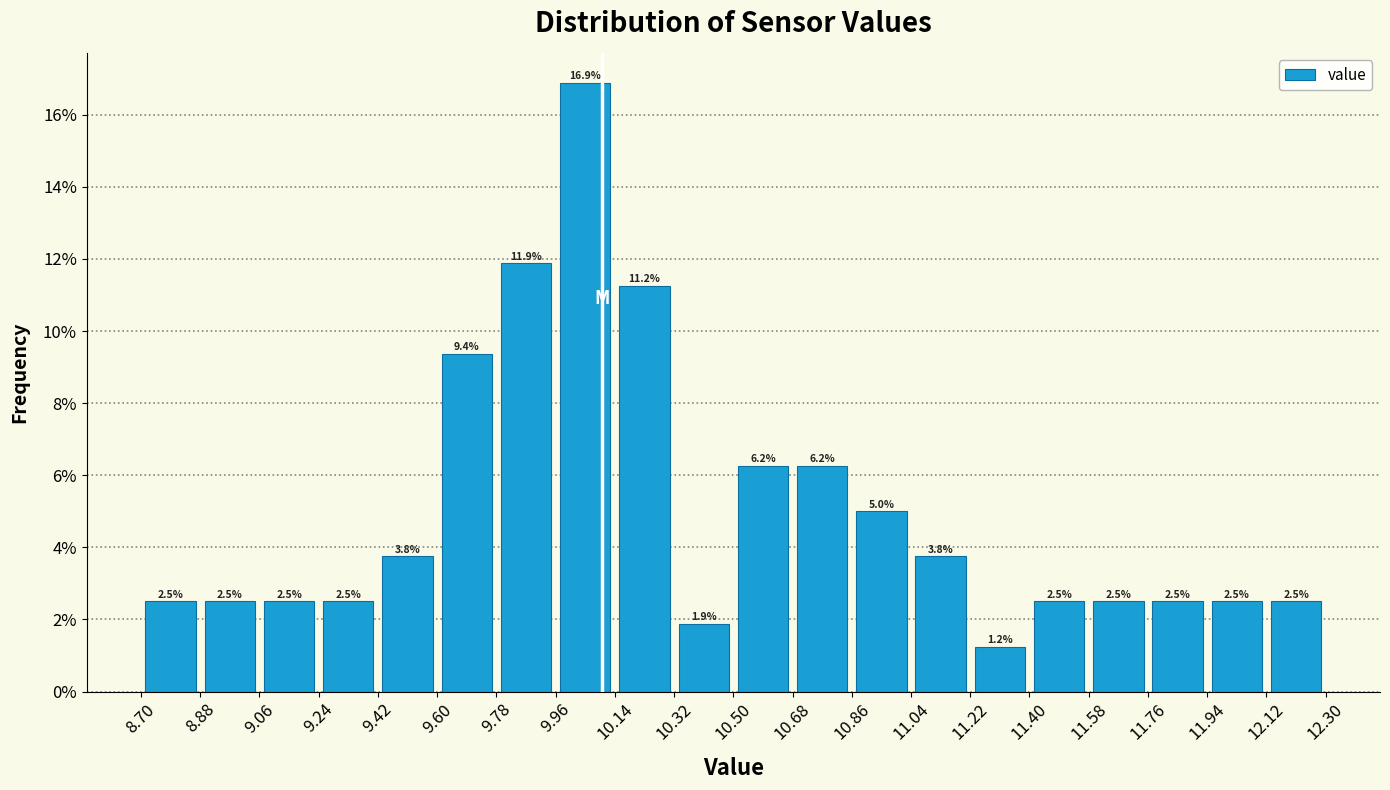

Reading left to right, transcribe this chart: for each bar, give the range it covers on the x-axis and its height.

8.70 to 8.88: 2.5
8.88 to 9.06: 2.5
9.06 to 9.24: 2.5
9.24 to 9.42: 2.5
9.42 to 9.60: 3.8
9.60 to 9.78: 9.4
9.78 to 9.96: 11.9
9.96 to 10.14: 16.9
10.14 to 10.32: 11.2
10.32 to 10.50: 1.9
10.50 to 10.68: 6.2
10.68 to 10.86: 6.2
10.86 to 11.04: 5.0
11.04 to 11.22: 3.8
11.22 to 11.40: 1.2
11.40 to 11.58: 2.5
11.58 to 11.76: 2.5
11.76 to 11.94: 2.5
11.94 to 12.12: 2.5
12.12 to 12.30: 2.5